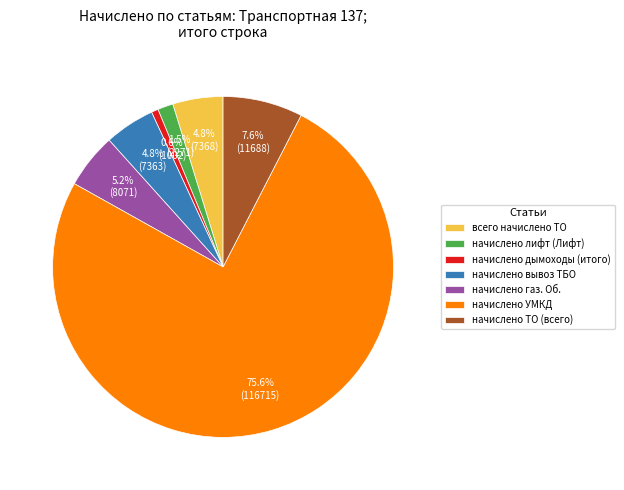

What is the largest slice in the pie chart?

начислено УМКД